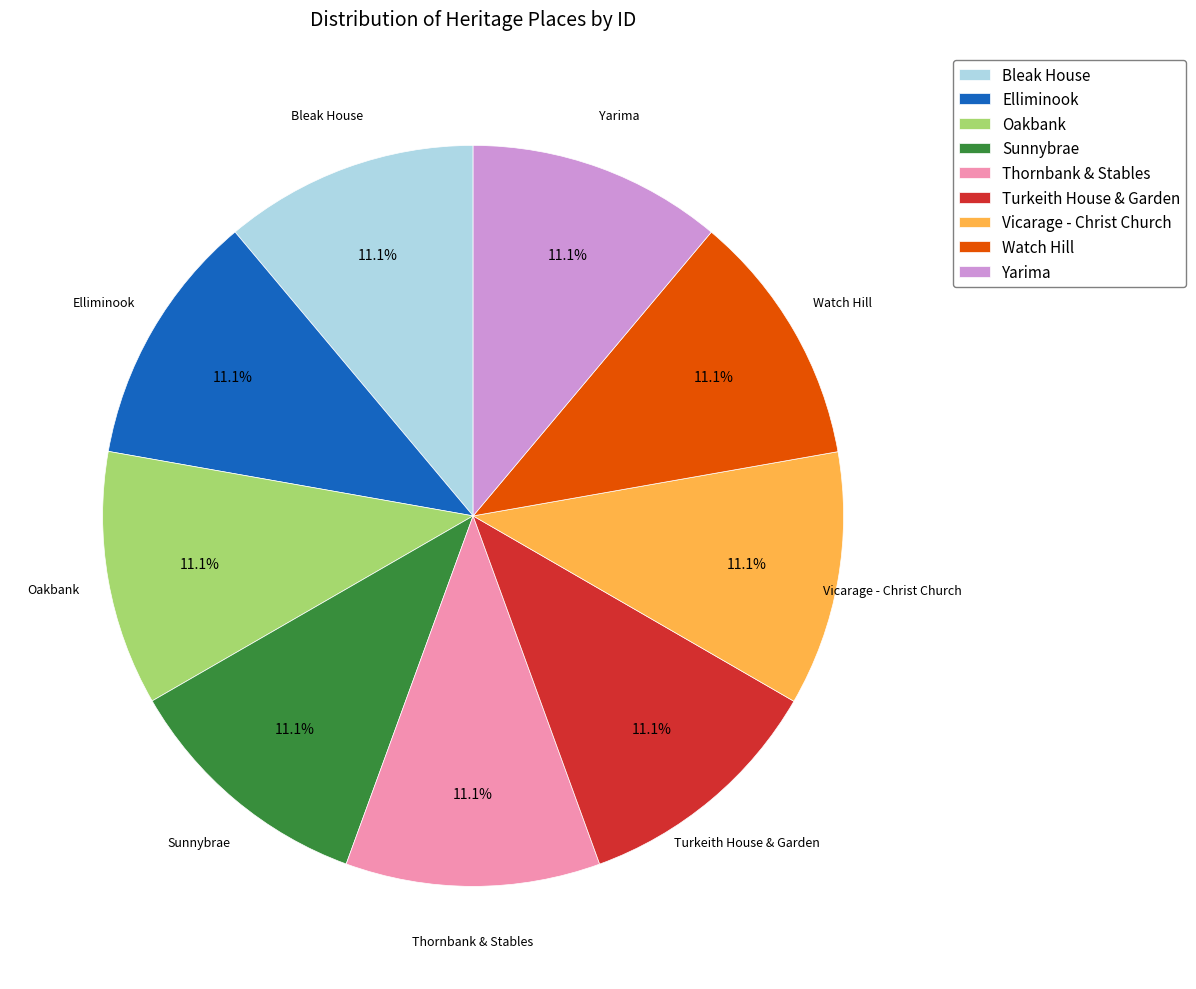

What is the ratio of the value at Vicarage - Christ Church to the value at Sunnybrae?

1.0